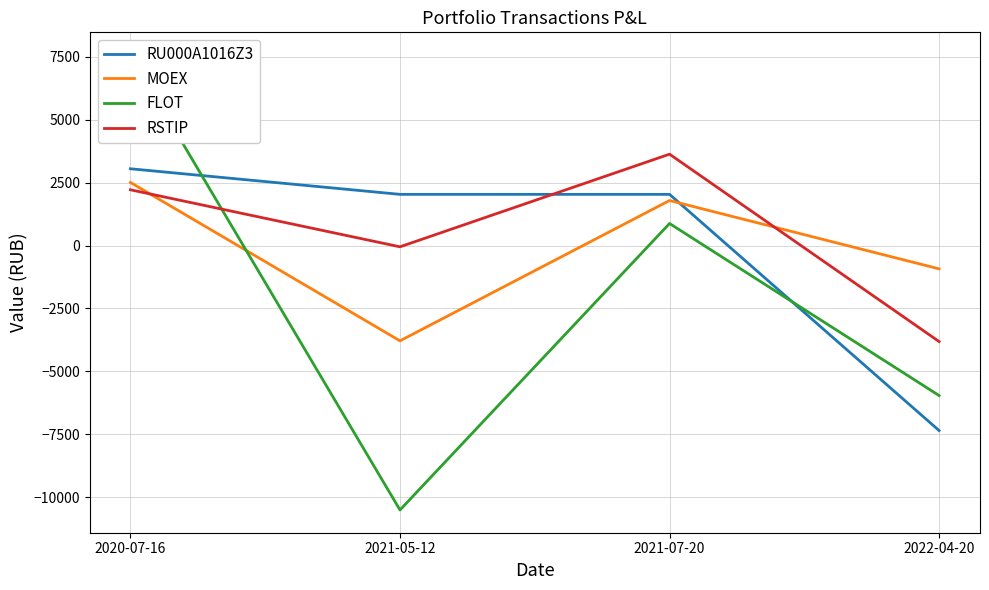

The value of RSTIP at 2021-05-12 is -50.8. True or false?

True